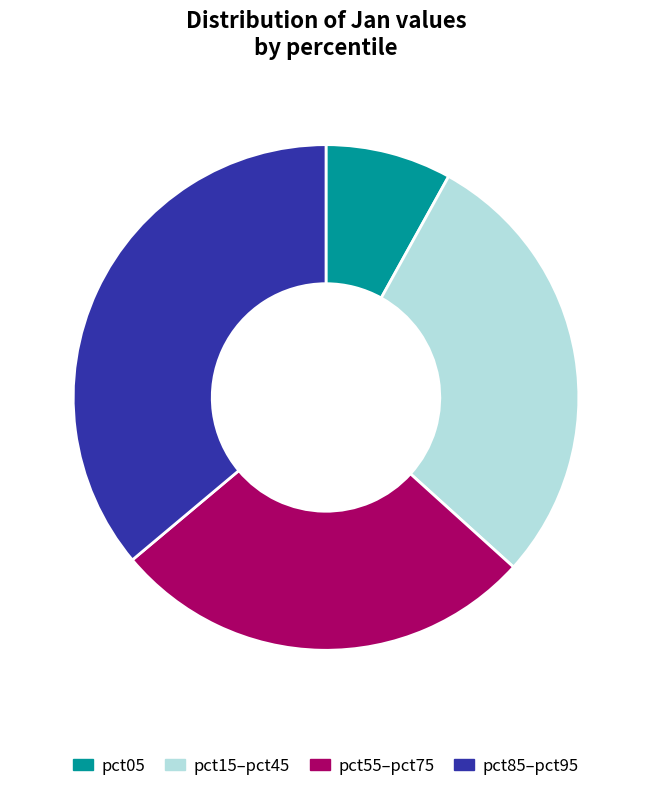

Does pct15 account for over 50% of the chart?

No